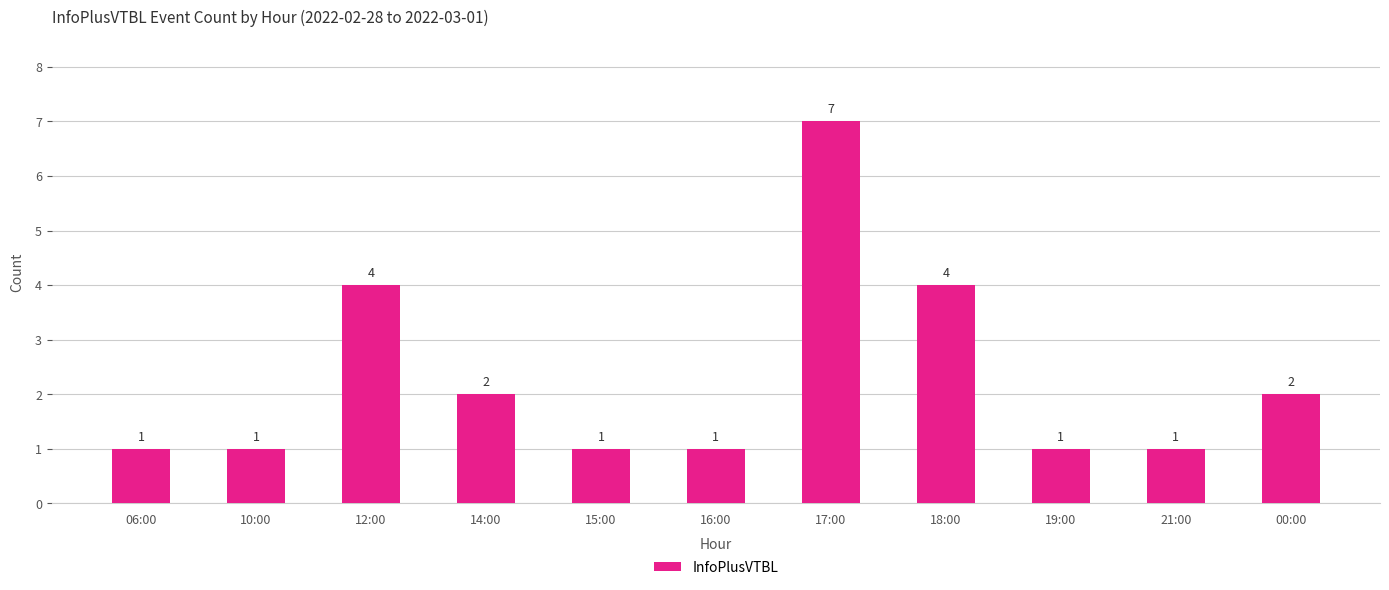

What is the difference between the second highest and minimum values?

3